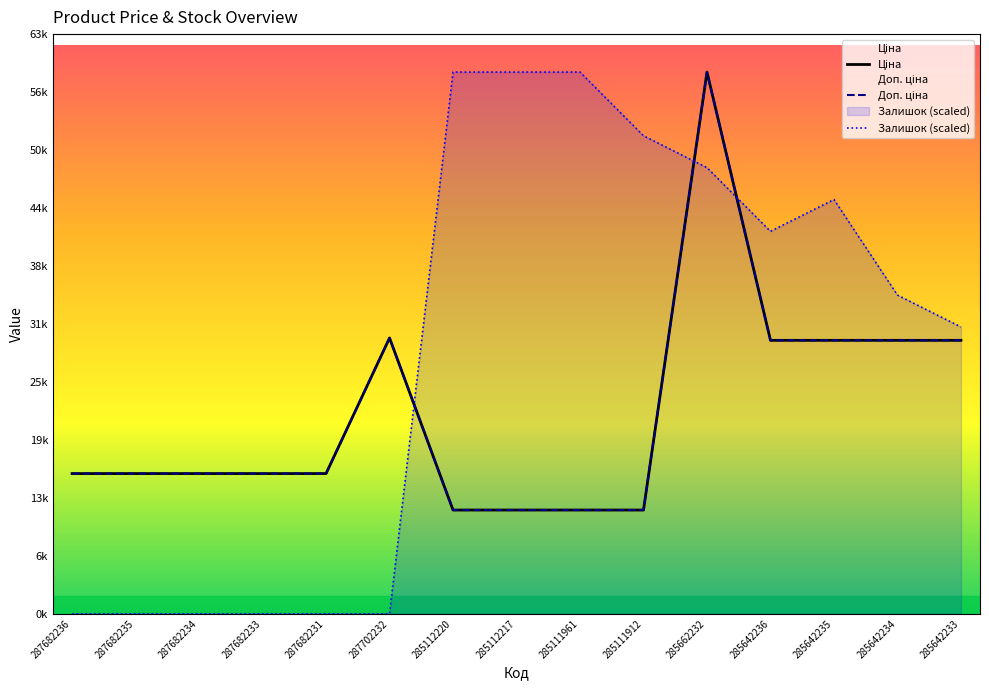

What are all the series names shown in the legend?

Ціна, Доп. ціна, Залишок (scaled)